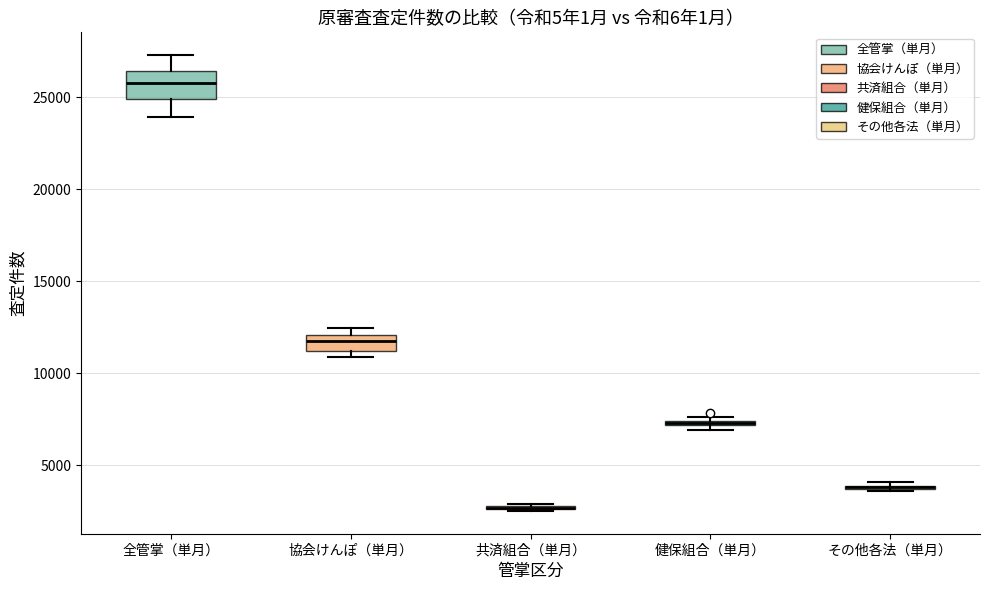

Where is the lower edge of the box for 協会けんぽ（単月） on the y-axis? The values are not printed on the chart, so give them approximately, as read against the axis.

11000